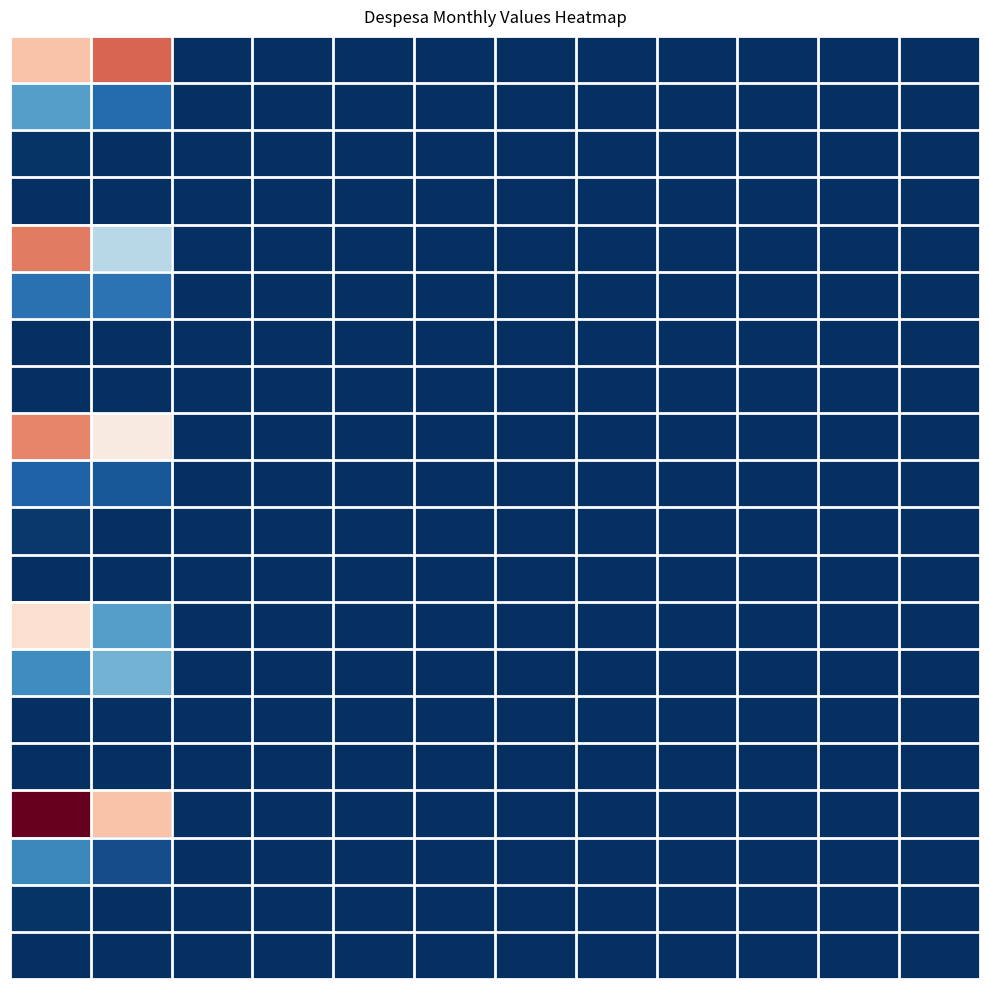

At how many categories does at least one series exceed 6526567?

2